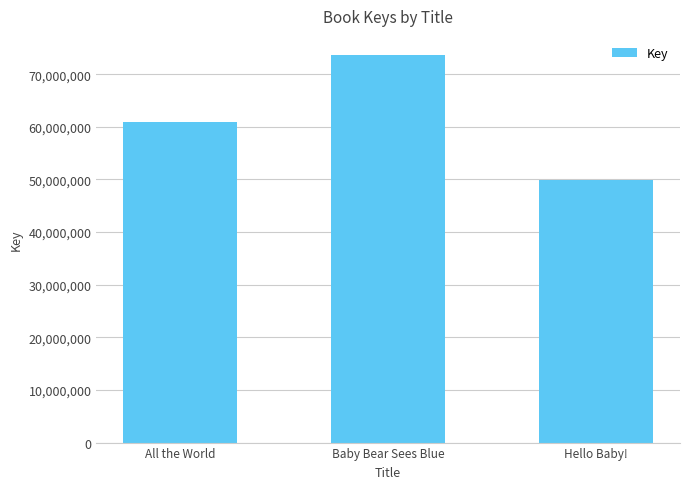

Does the chart contain any negative values?

No